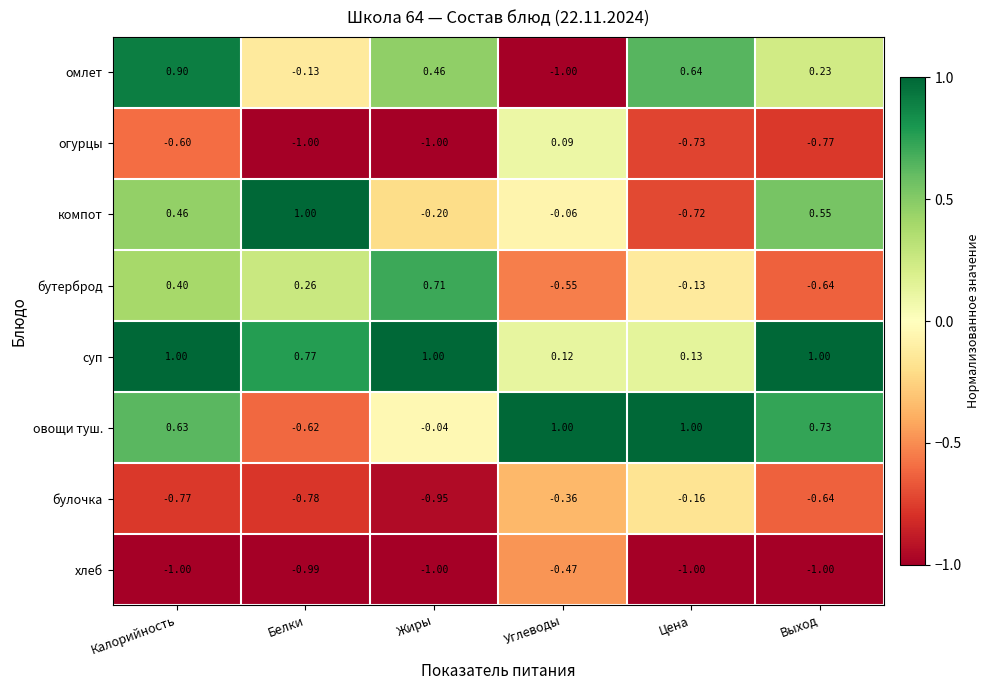

Rank the series at Цена from lowest to highest value.

хлеб, огурцы, компот, булочка, бутерброд, суп, омлет, овощи туш.